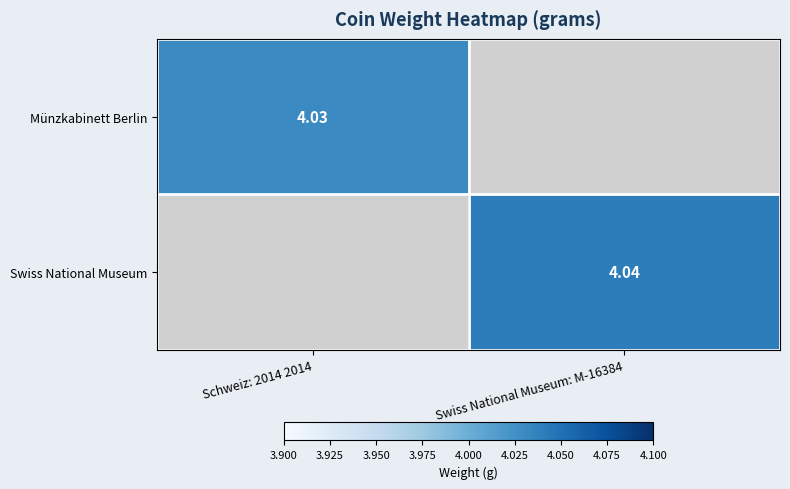

Is the value of Münzkabinett Berlin at Schweiz: 2014 2014 greater than the value of Swiss National Museum at Swiss National Museum: M-16384?

No